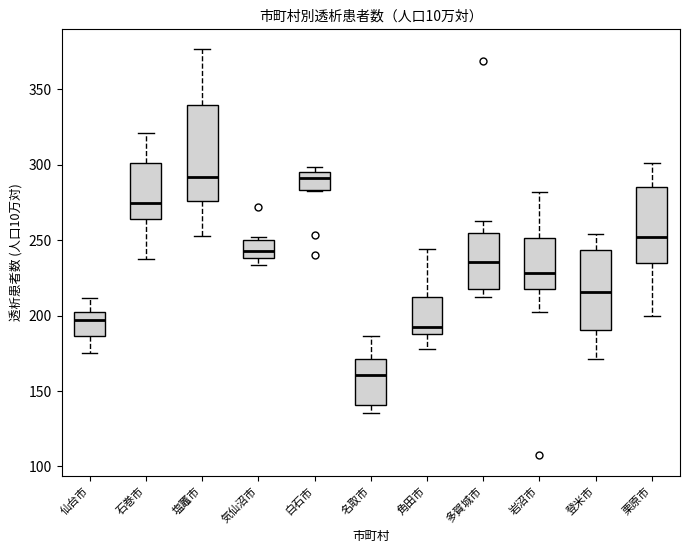

Comparing the boxes themselves (not the whiskers), which one is the tallest?

塩竈市